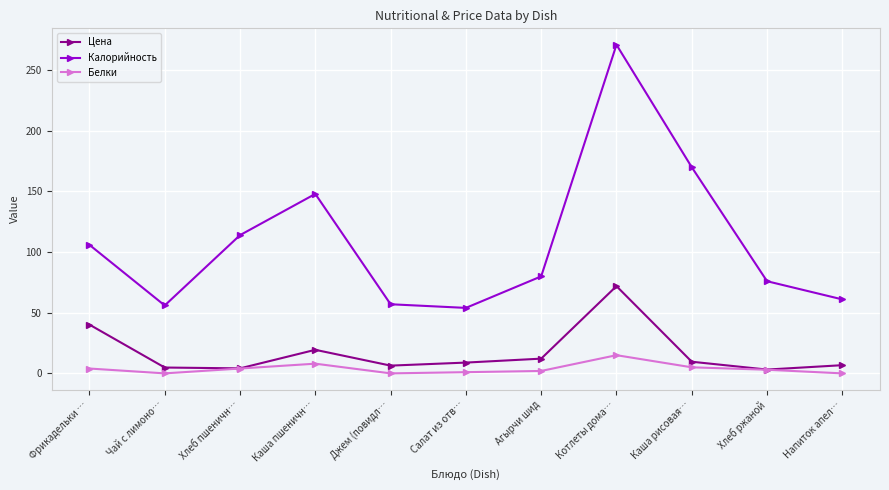

What is the maximum value for Белки?

15.0